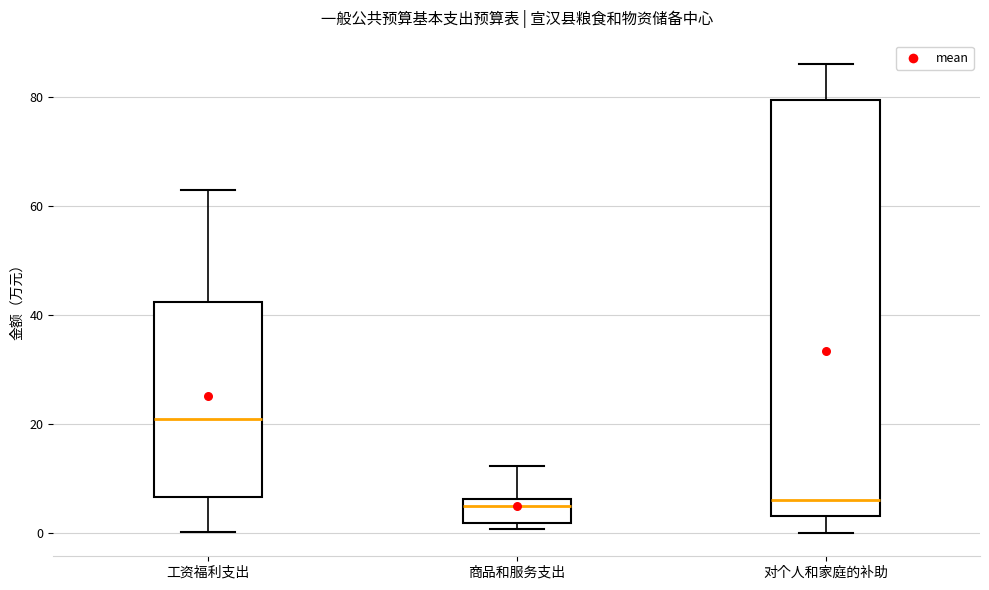

Reading left to right, transcribe this box plot: for each box, give where its median line is, the range the box spans, and where its two whiskers end, as read against the y-axis. The values are not printed on the chart, so give them approximately, as read against the axis.

工资福利支出: median 20, box 6 to 42, whiskers 0 to 62
商品和服务支出: median 6 (just below the box's upper edge), box 2 to 6, whiskers 0 to 12
对个人和家庭的补助: median 6, box 4 to 80, whiskers 0 to 86